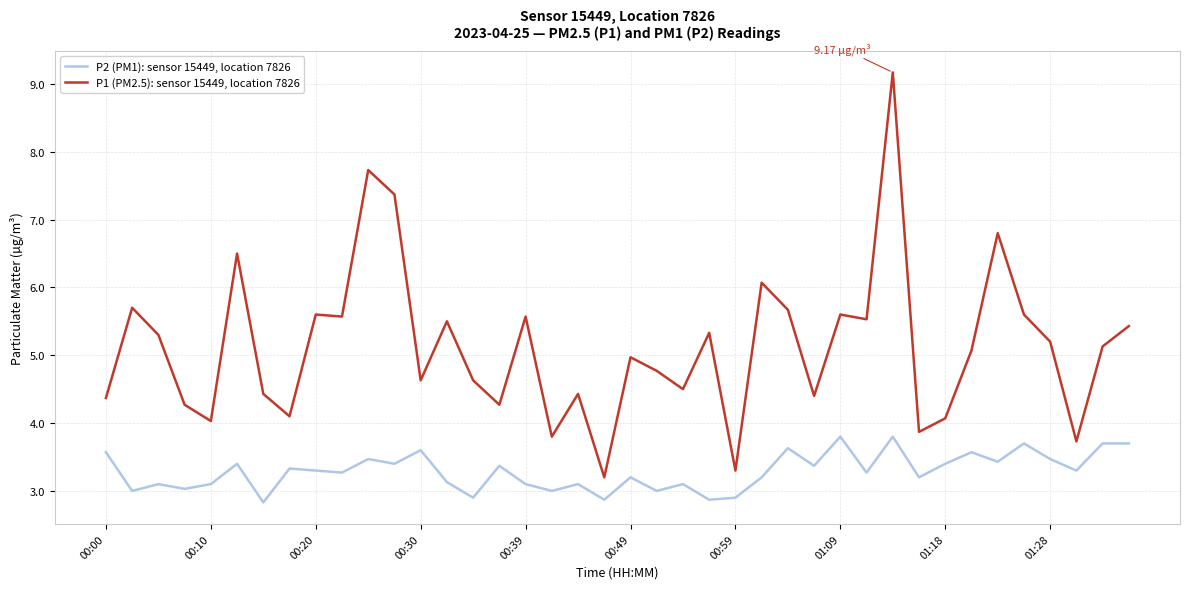

Which series has the largest total across all categories?

P1 (PM2.5): sensor 15449, location 7826